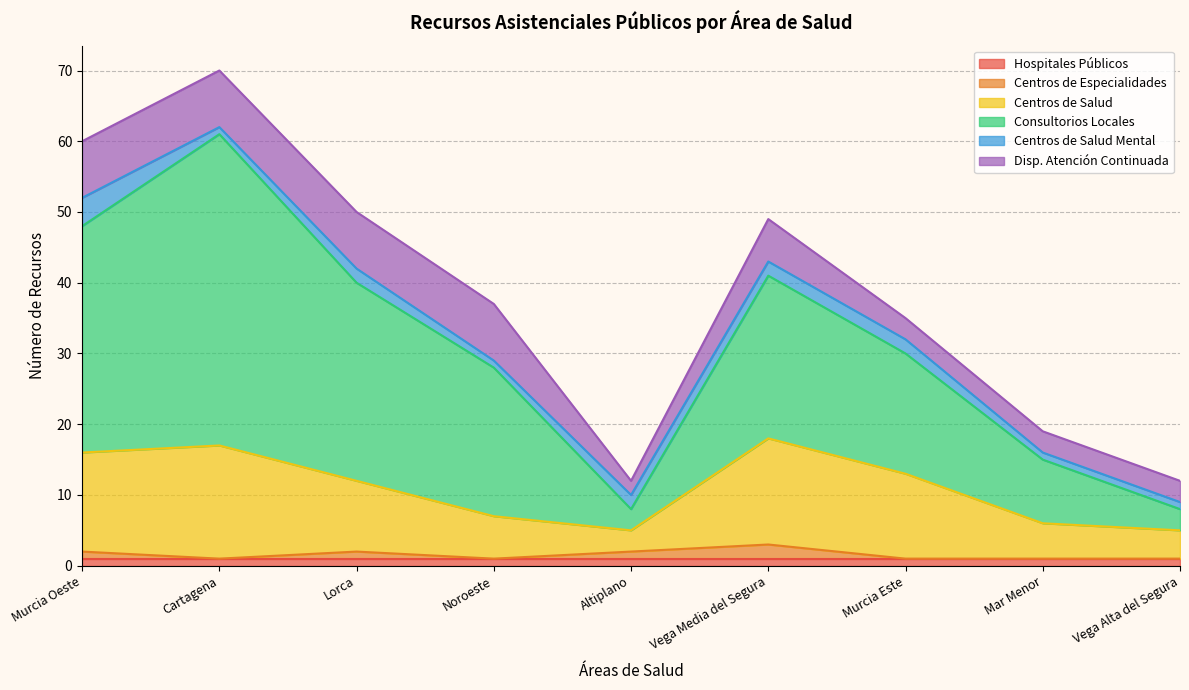

What is the difference between the maximum and minimum values in the Centros de Especialidades series?

2